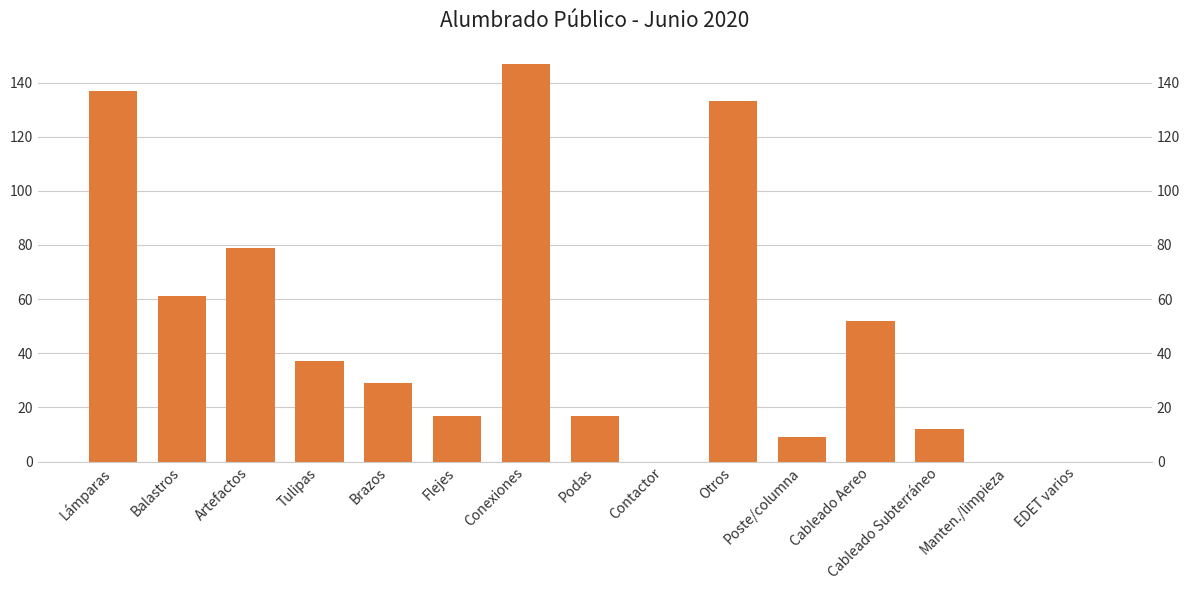

What is the sum of the values at Brazos and Flejes?

46